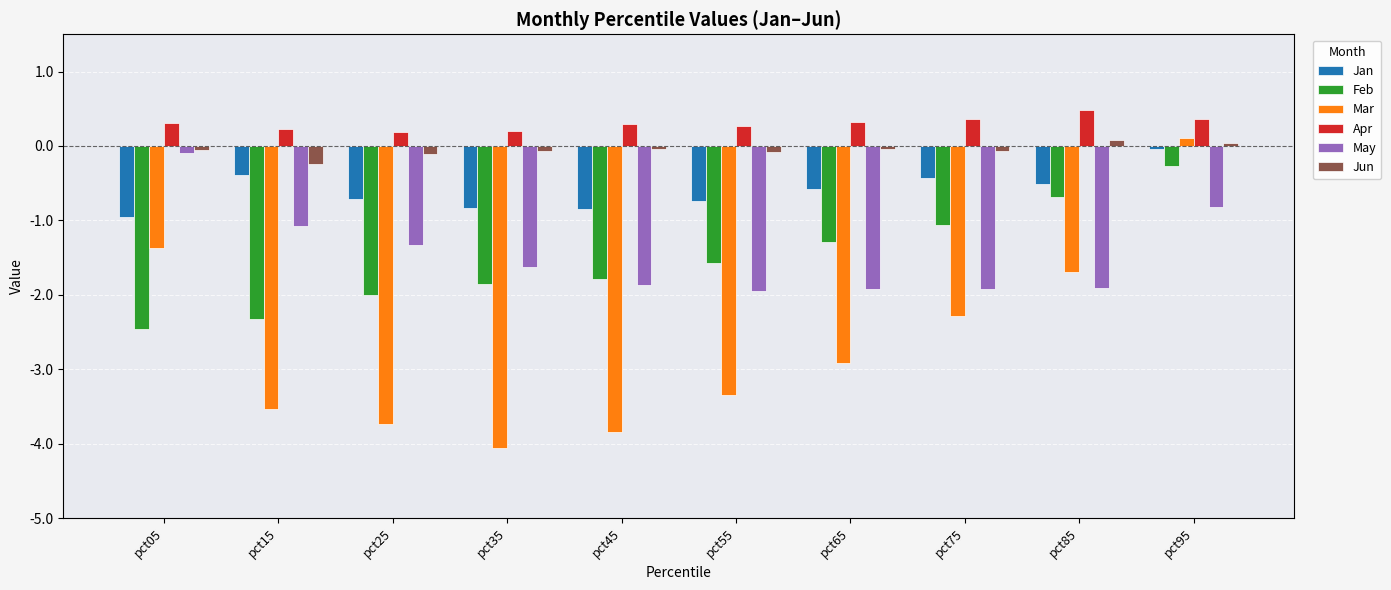

Between pct05 and pct45, which series saw the biggest shift?

Mar